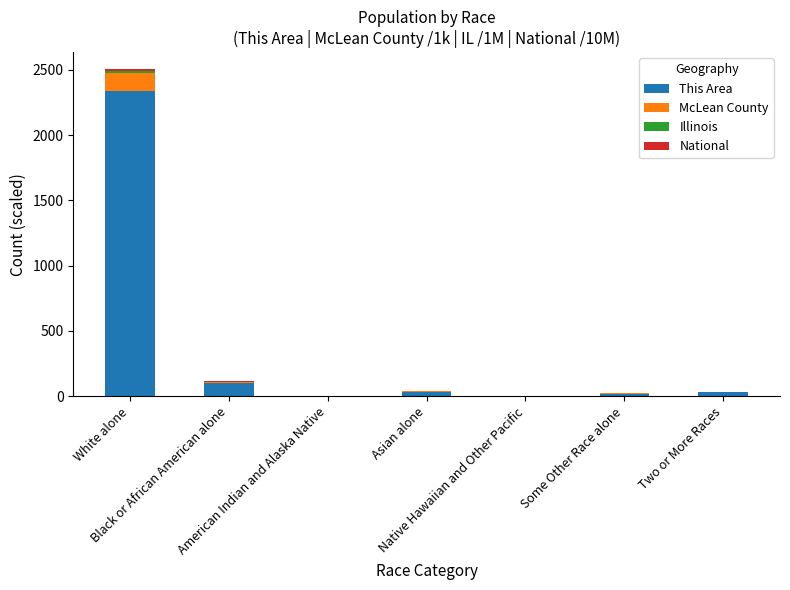

What is the highest value of the This Area series?

2338